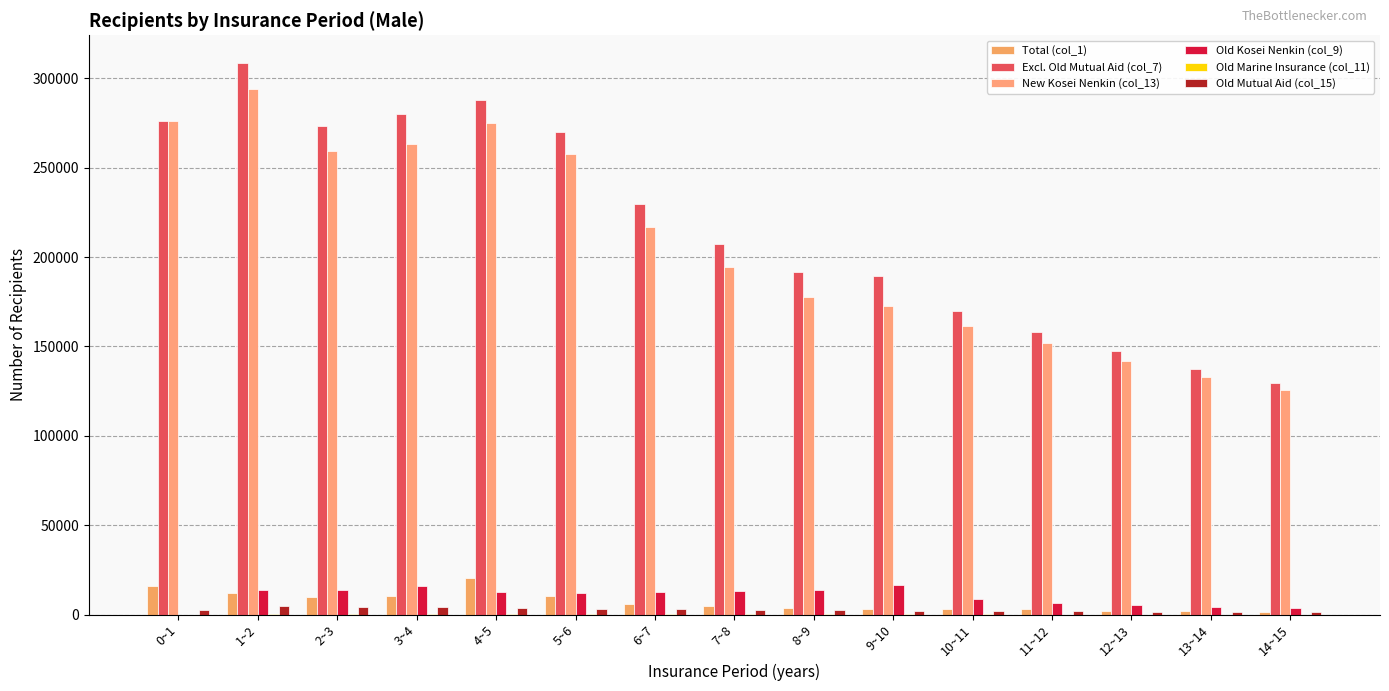

Reading left to right, list all the values displayed in this chart.

Total (col_1): 15972	12224	9651	10339	20713	10401	5846	4625	3745	3314	3320	3108	1915	1823	1682
Excl. Old Mutual Aid (col_7): 276336	308606	273413	279944	287668	269875	229918	207481	191428	189287	169869	158301	147361	137628	129264
New Kosei Nenkin (col_13): 276324	294243	259317	263420	274833	257371	217069	194145	177800	172470	161266	152009	141882	133143	125784
Old Kosei Nenkin (col_9): 0	13894	13782	16234	12615	12318	12718	13227	13543	16747	8553	6270	5465	4476	3475
Old Marine Insurance (col_11): 12	469	314	290	220	186	131	109	85	70	50	22	14	9	5
Old Mutual Aid (col_15): 2642	4611	4154	4191	3474	3215	2870	2395	2337	2241	2015	1787	1627	1406	1286